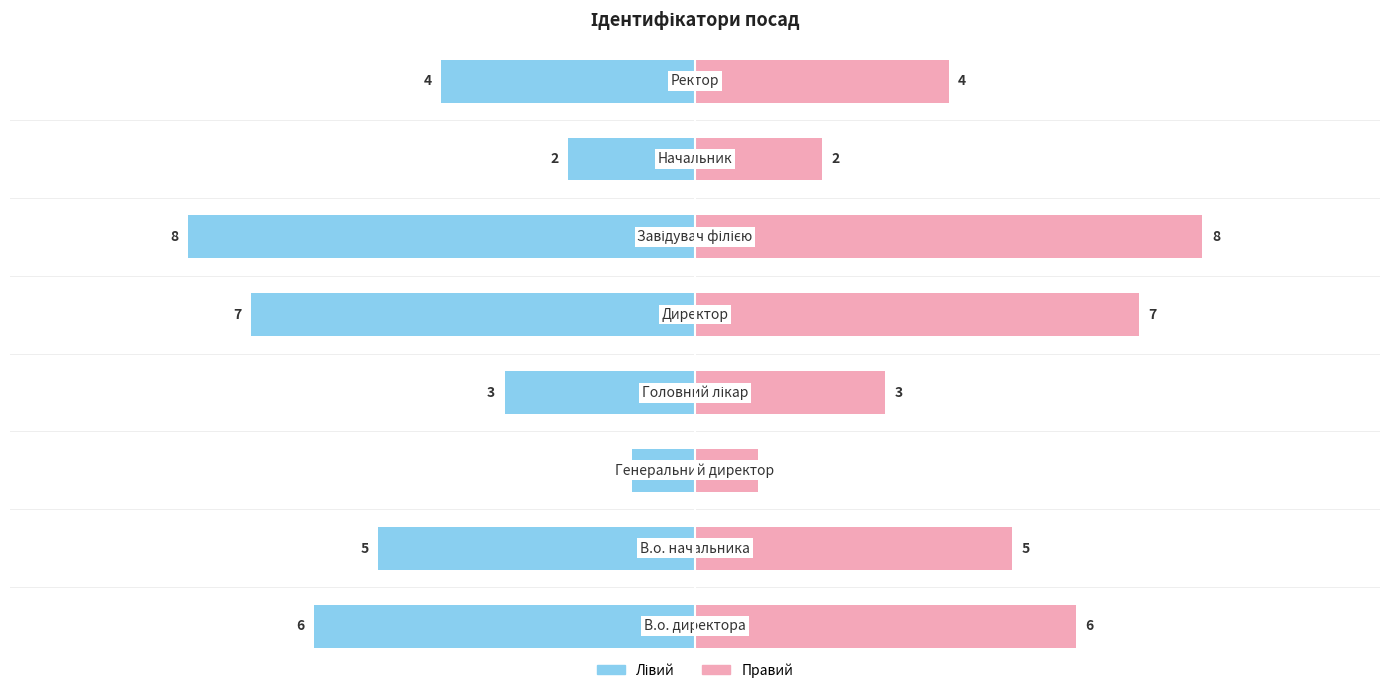

At −2.5, list the series in order from smallest to largest.

Ідентифікатор (лівий), Ідентифікатор (правий)